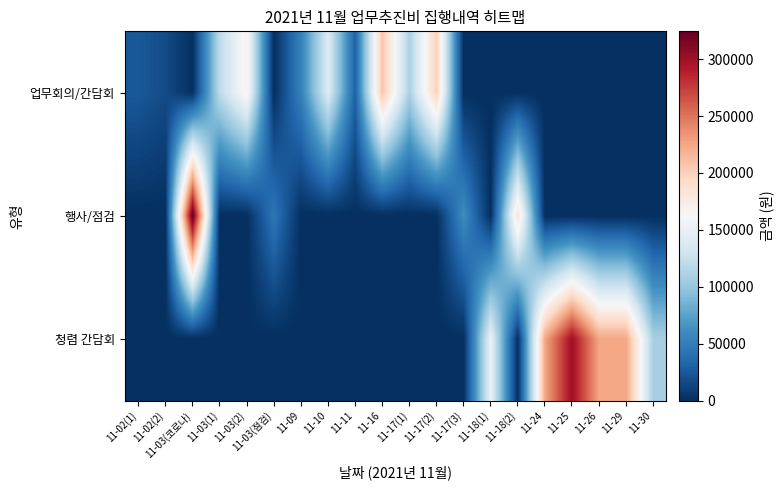

What is the total value across all series at 11-30?

108000